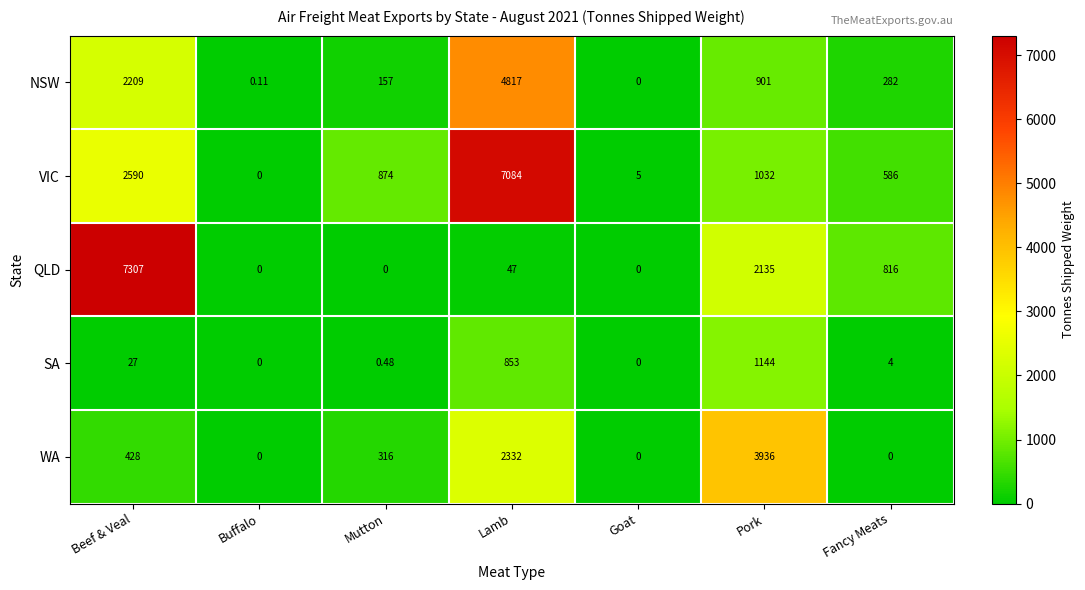

How many categories are shown in the chart?

7